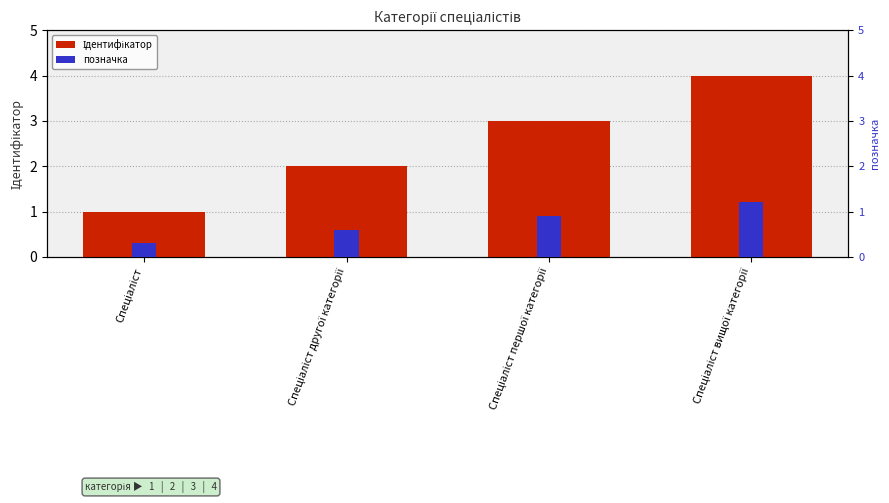

What is the lowest value of the Ідентифікатор series?

1.0